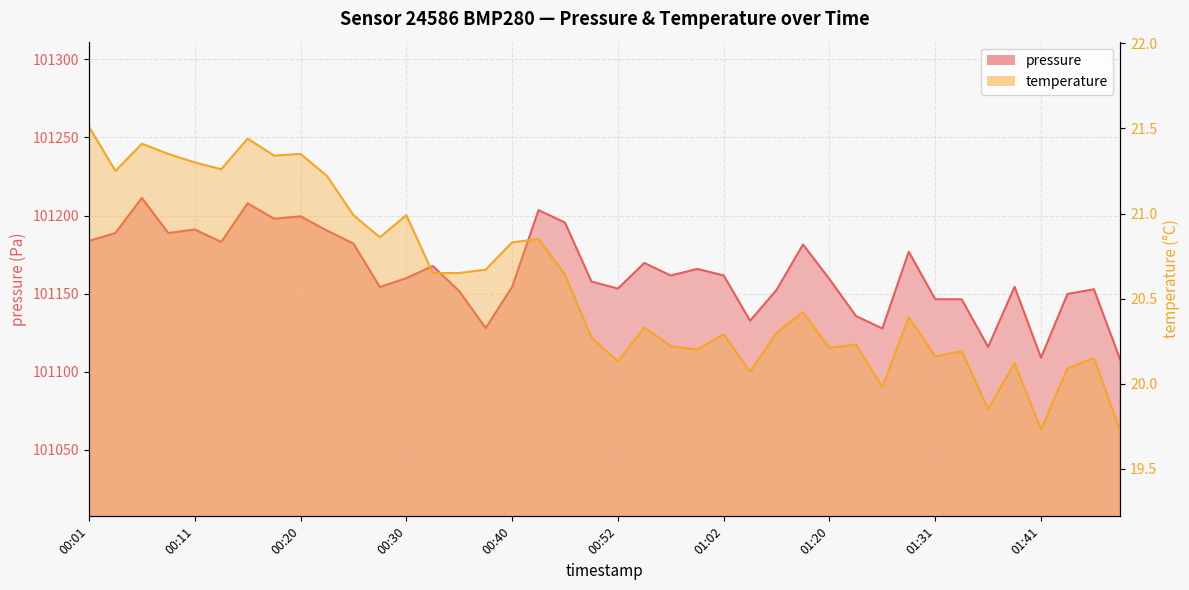

What is the label of the 20th point from the right?

00:52